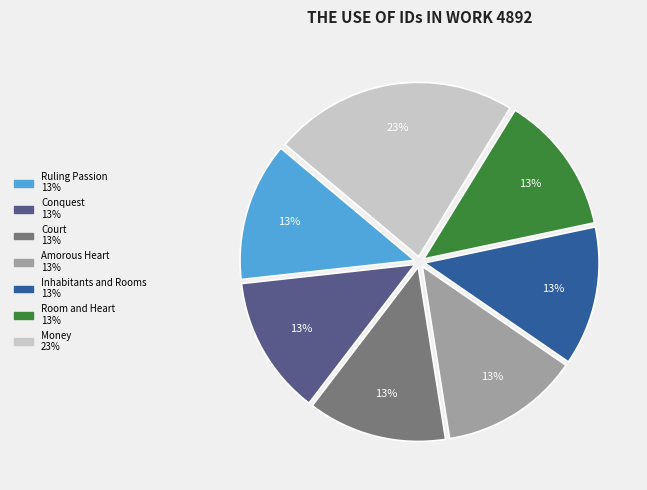

Is the sum of Room and Heart and Amorous Heart greater than half?

No